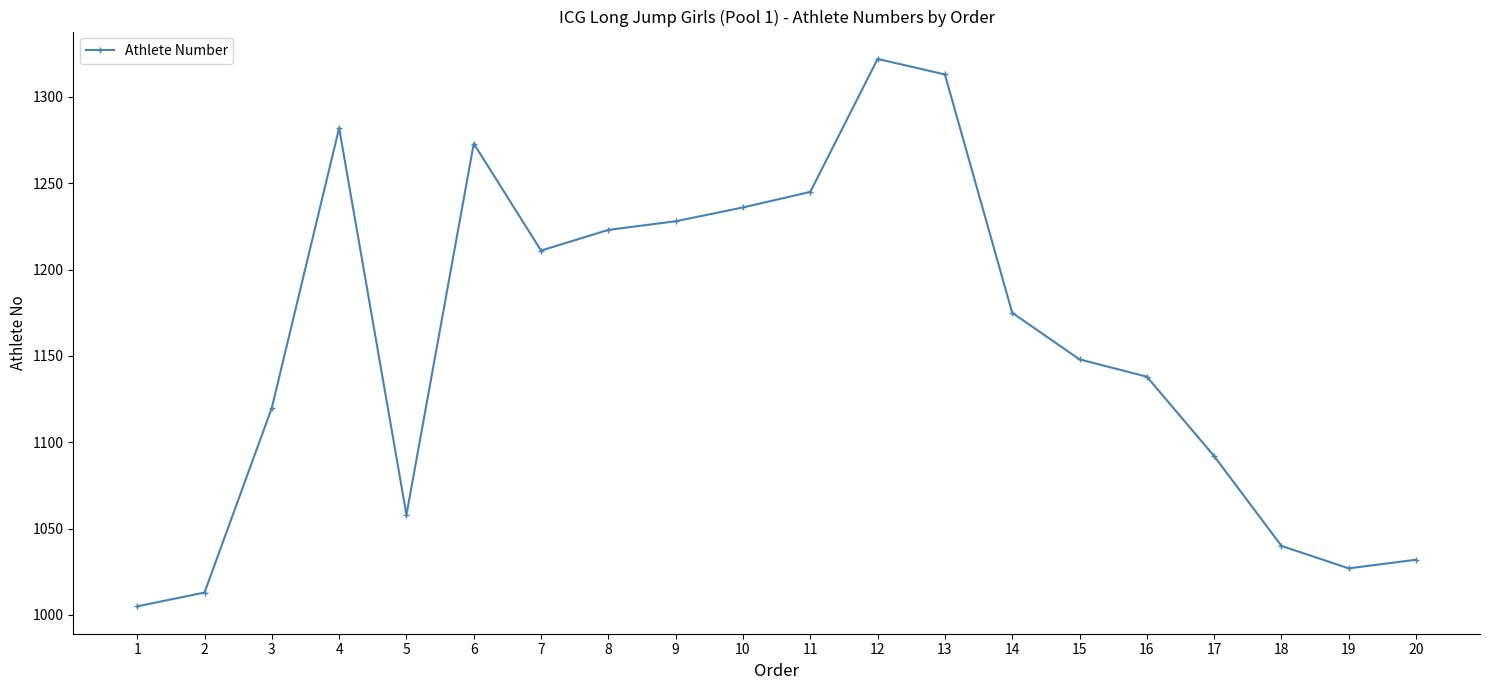

The value at 20 is 1831. True or false?

False